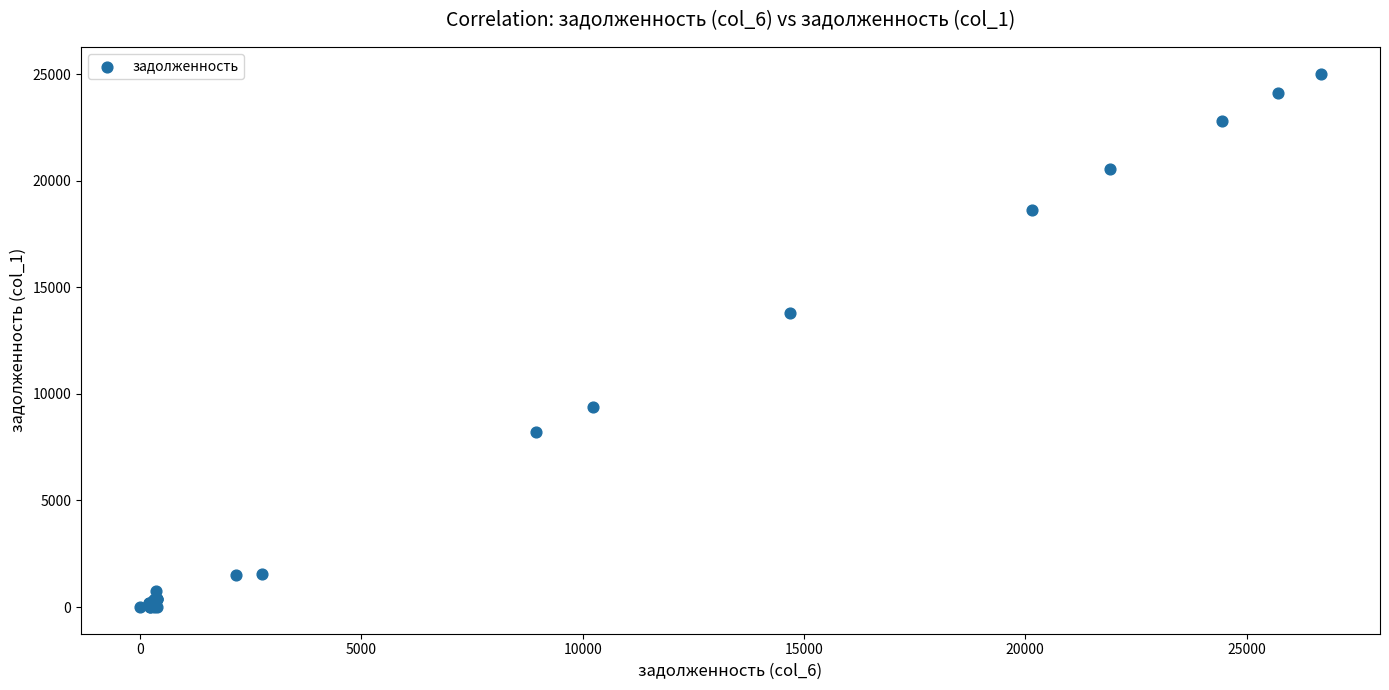

What Y value in the scatter plot is closest to 12513?

13781.5